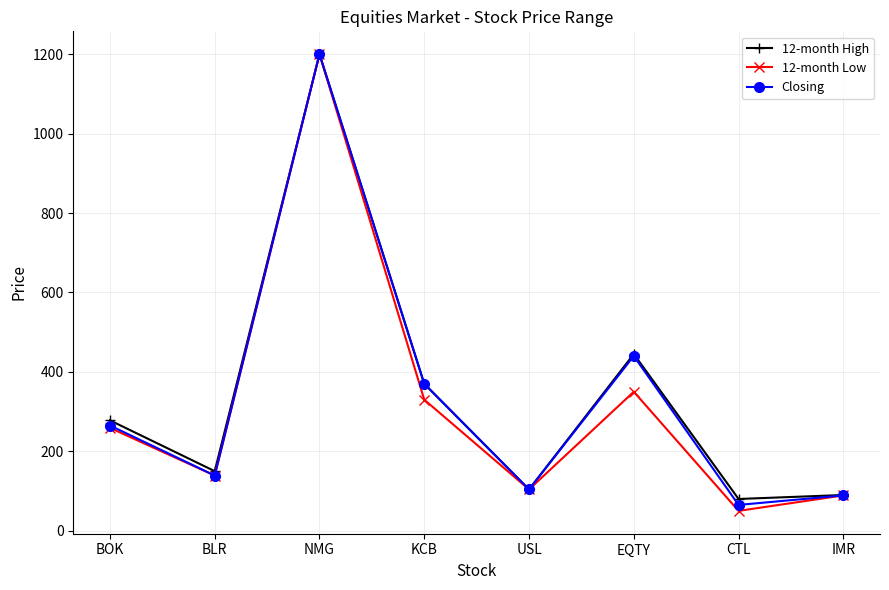

What is the value of the 12-month High point at the 5th from the left?

104